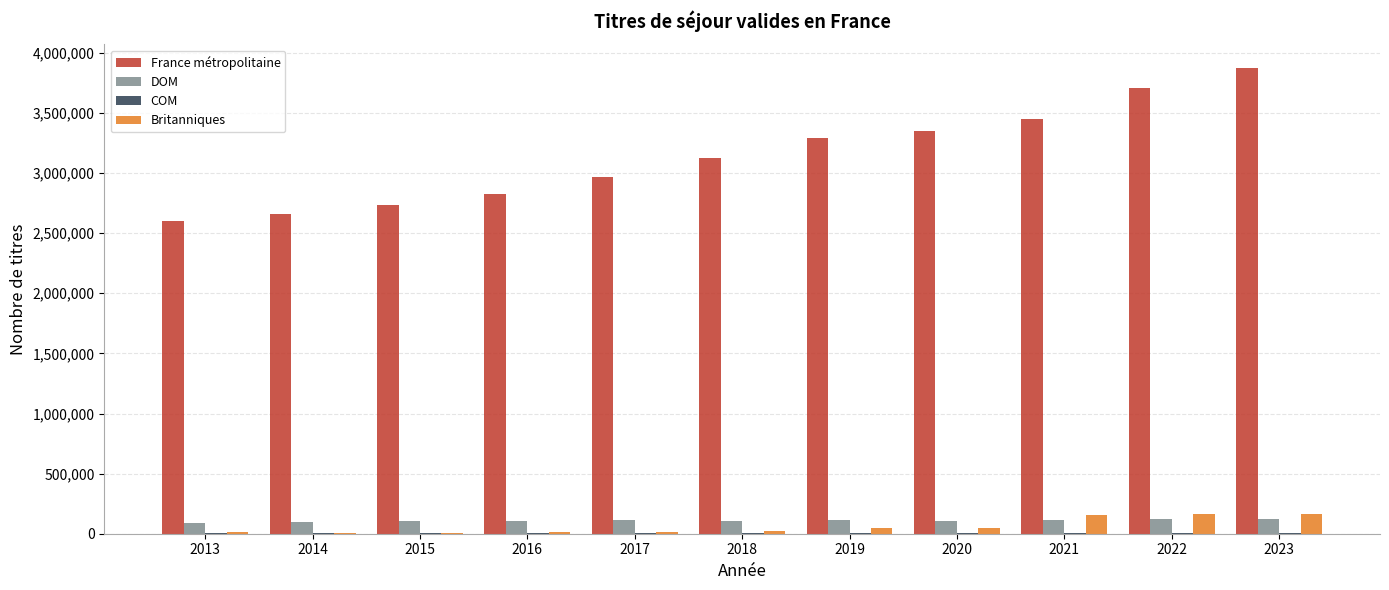

Is it true that France métropolitaine equals 1690229 at 2020?

False